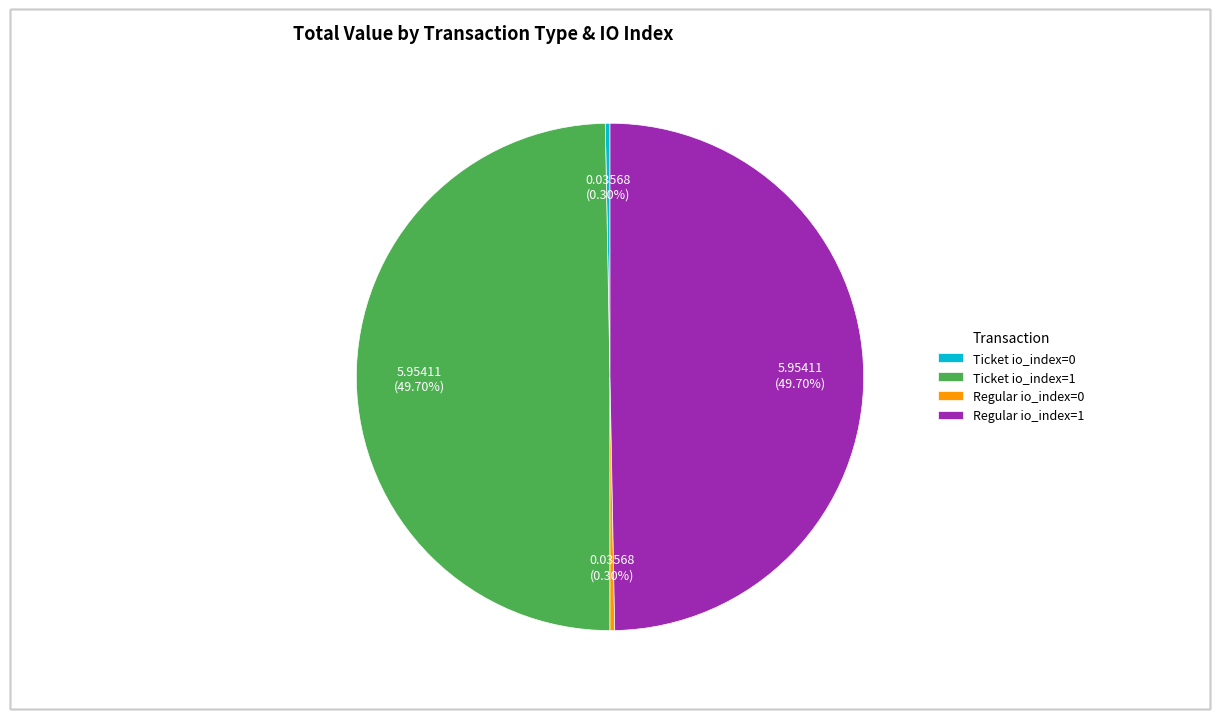

Which has a higher value, Regular io_index=0 or Ticket io_index=1?

Ticket io_index=1